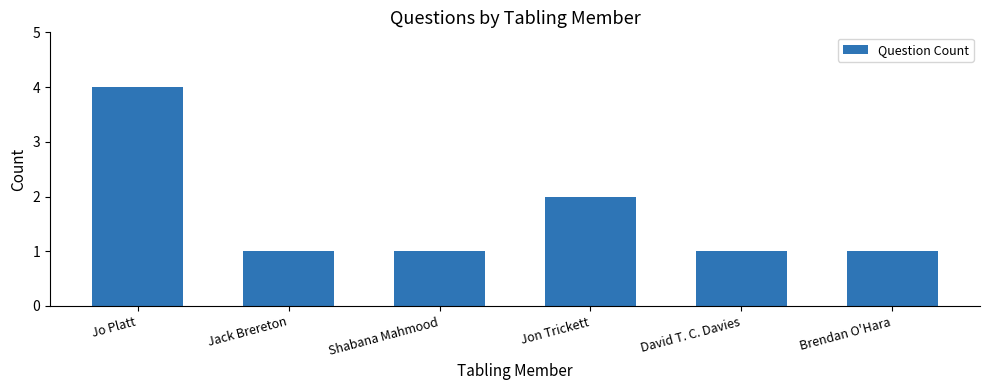

Reading left to right, extract all data points from this chart.

4	1	1	2	1	1